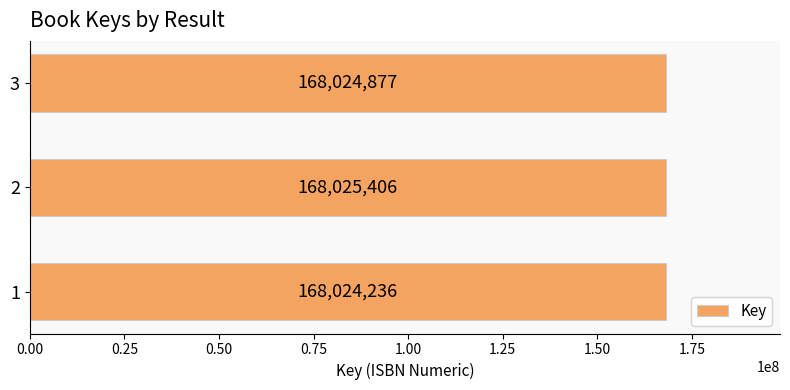

What is the difference between the maximum and minimum values?

1170